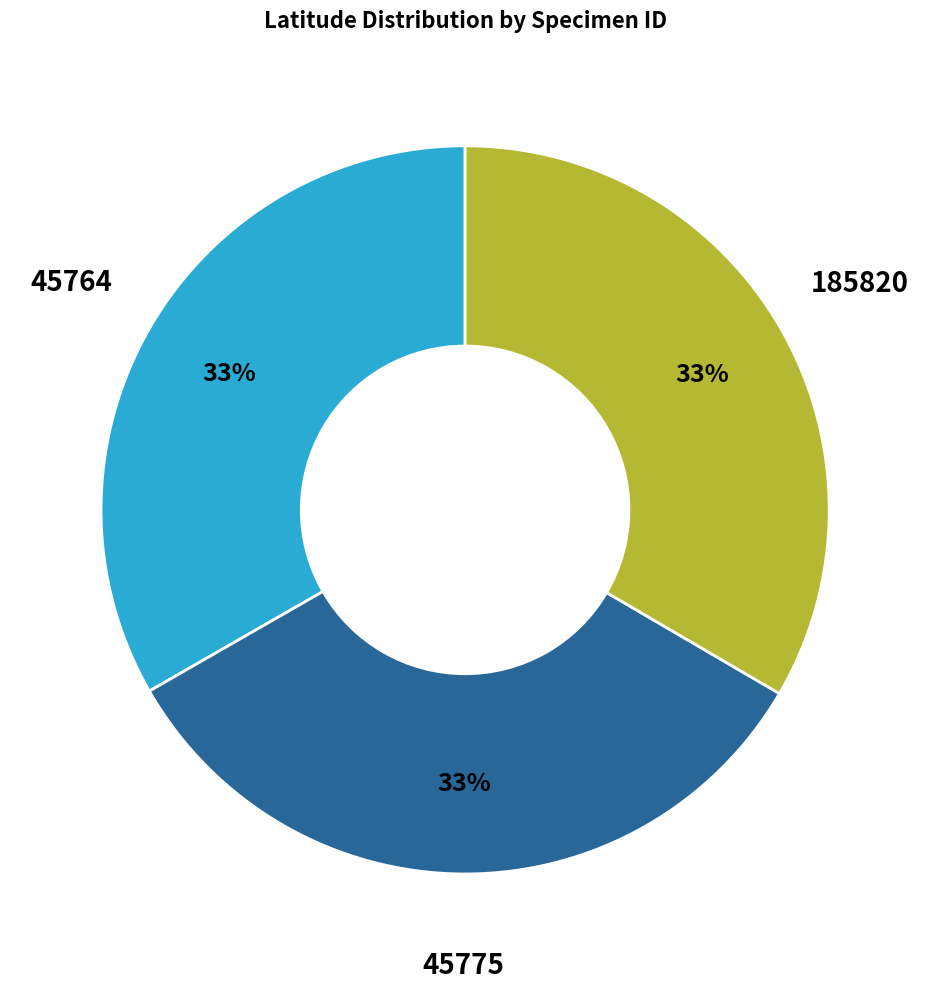

To the nearest percent, what is the average slice percentage?

33%